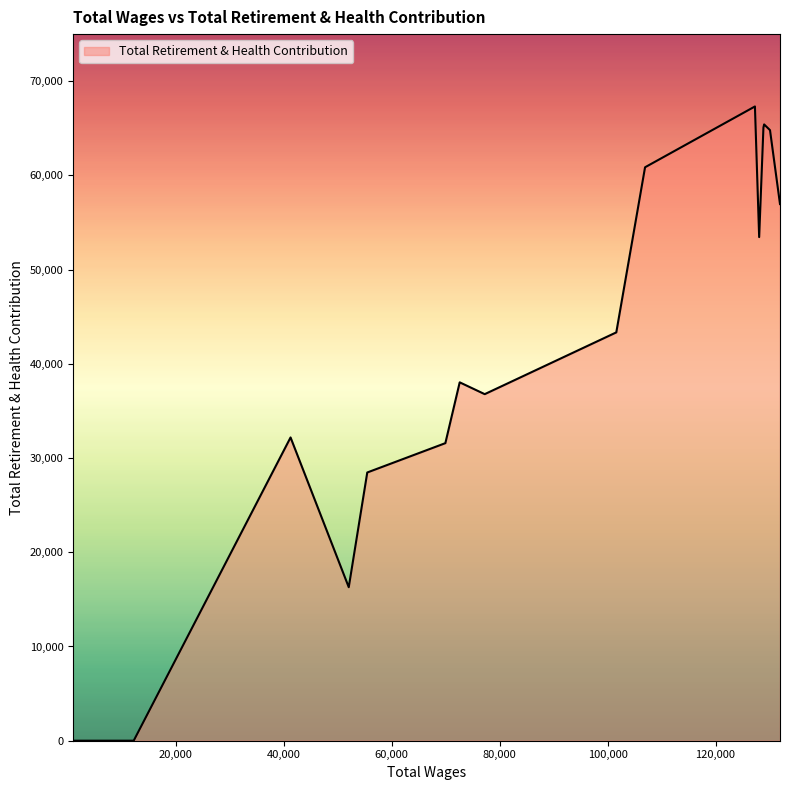

What is the maximum value shown in the chart?

67319